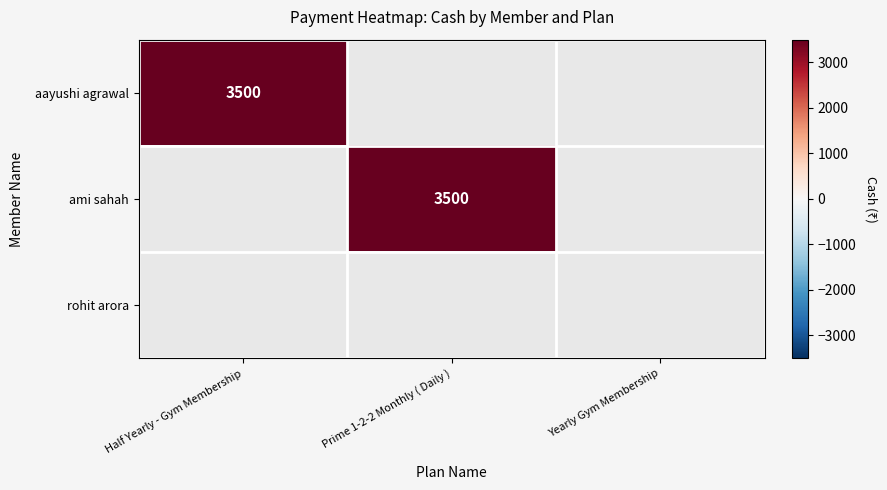

What value does the aayushi agrawal series have at Half Yearly - Gym Membership?

3500